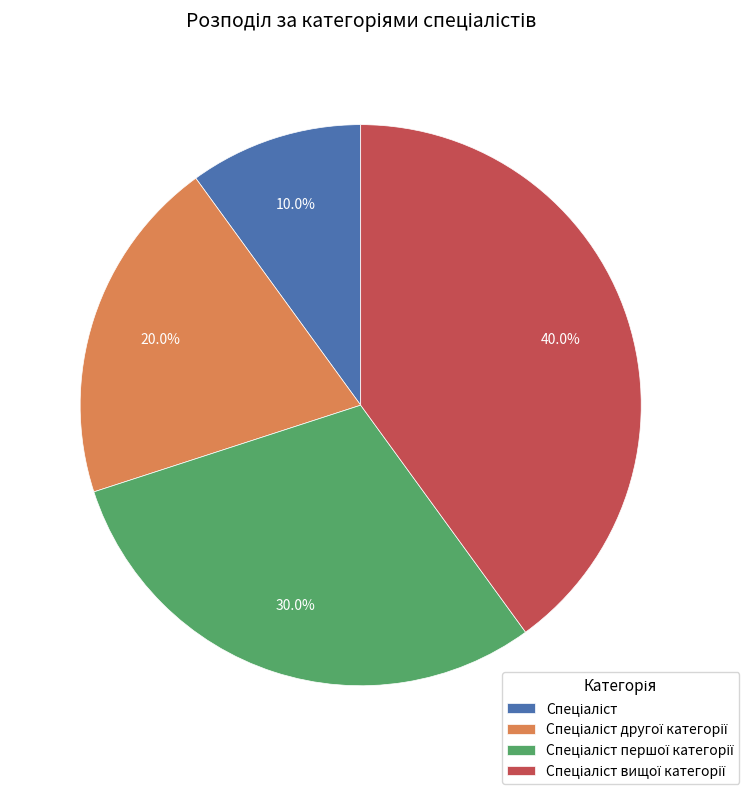

Does any single category account for the majority?

No